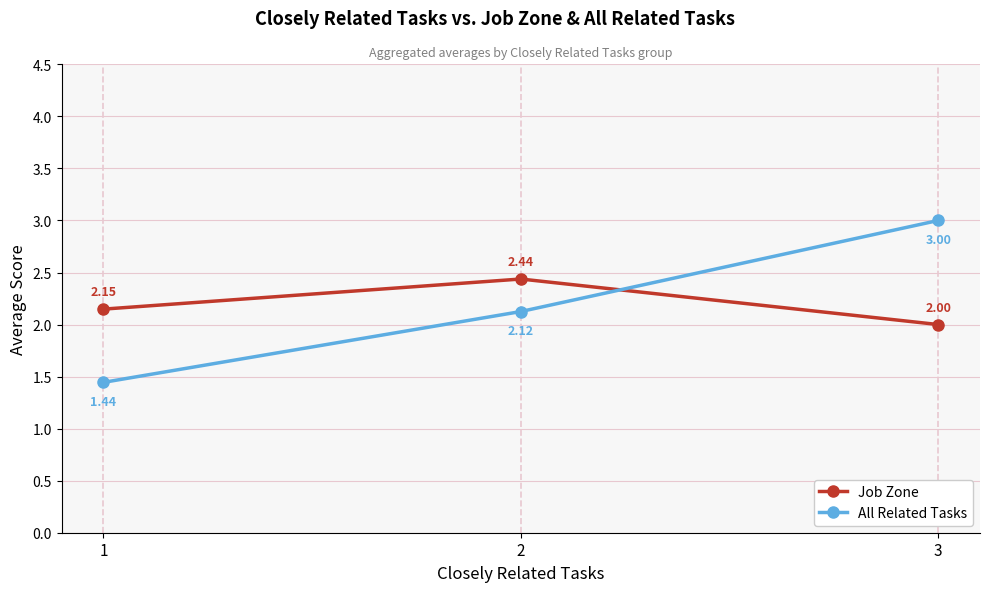

At which category does the chart reach its peak across all series?

3